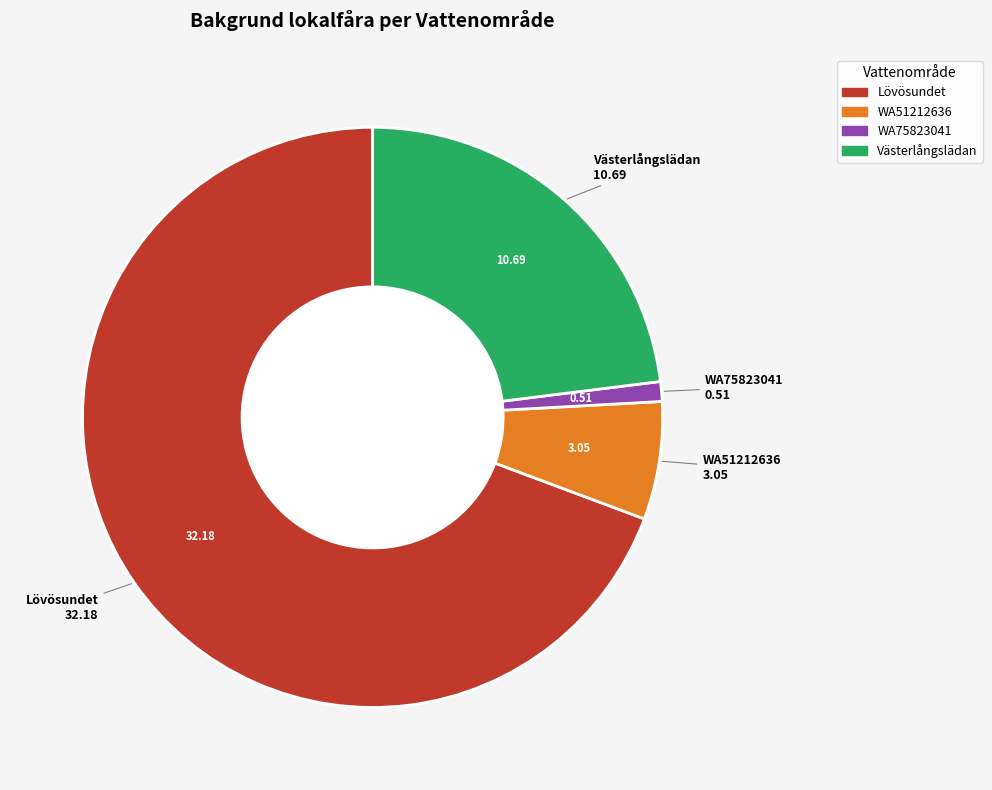

Does Lövösundet account for over 50% of the chart?

Yes